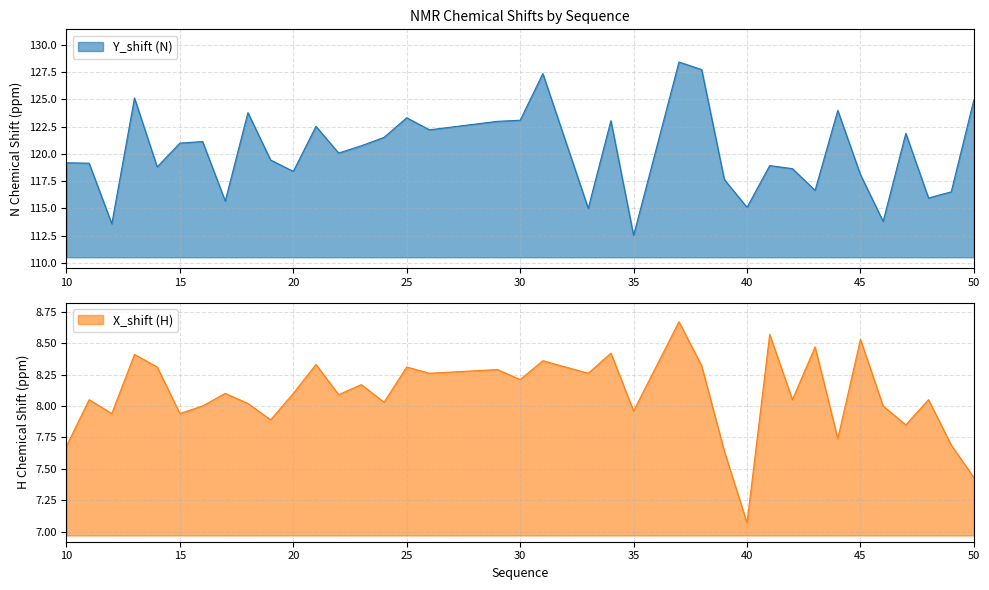

Reading right to left, list all the values displayed in this chart.

Y_shift: 125.0	116.5	116.0	121.9	113.8	118.1	124.0	116.7	118.7	118.9	115.1	117.7	127.7	128.4	112.5	123.0	115.0	127.4	123.1	123.0	122.2	123.3	121.5	120.8	120.1	122.5	118.4	119.4	123.8	115.7	121.1	121.0	118.8	125.1	113.6	119.2	119.2
X_shift: 7.4	7.7	8.1	7.8	8.0	8.5	7.7	8.5	8.1	8.6	7.1	7.6	8.3	8.7	8.0	8.4	8.3	8.4	8.2	8.3	8.3	8.3	8.0	8.2	8.1	8.3	8.1	7.9	8.0	8.1	8.0	7.9	8.3	8.4	7.9	8.1	7.7